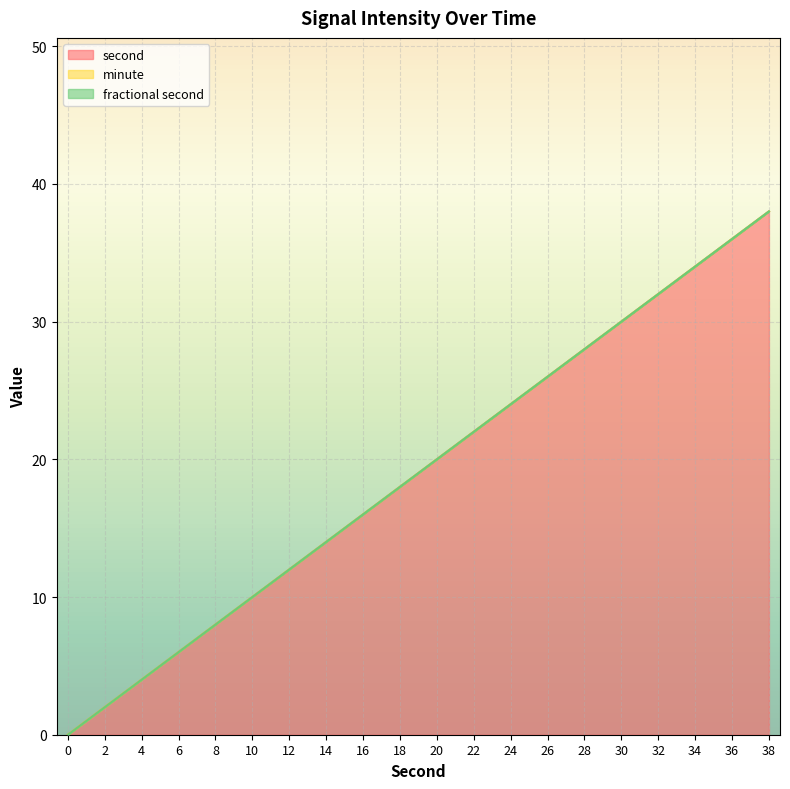

What is the difference between the second values at 8 and 0?

8